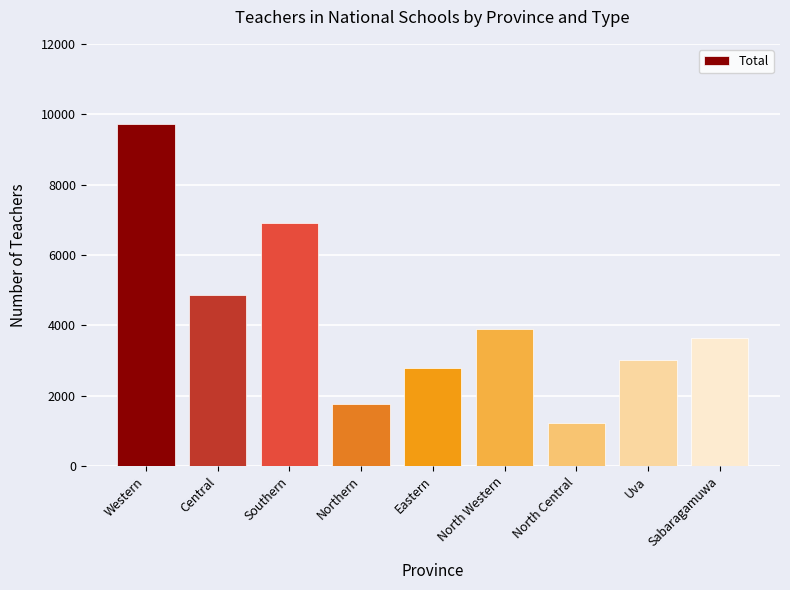

What is the smallest value displayed?

1217